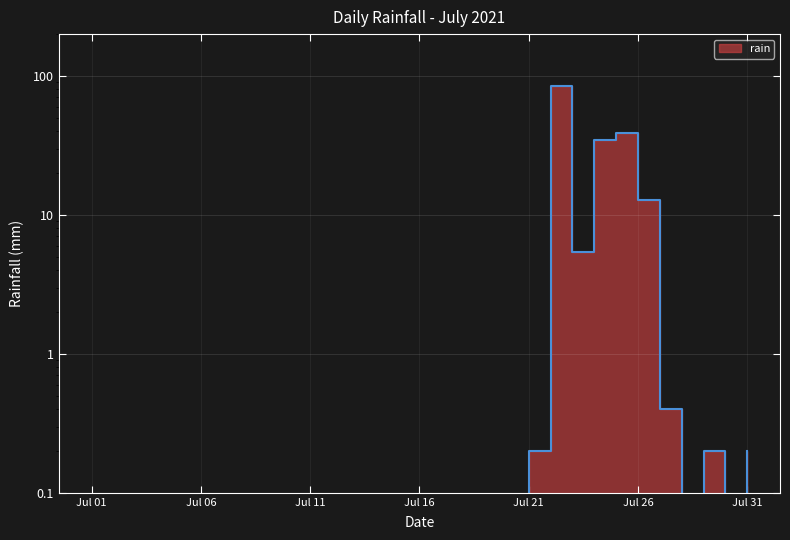

Count the number of categories in the chart.

31